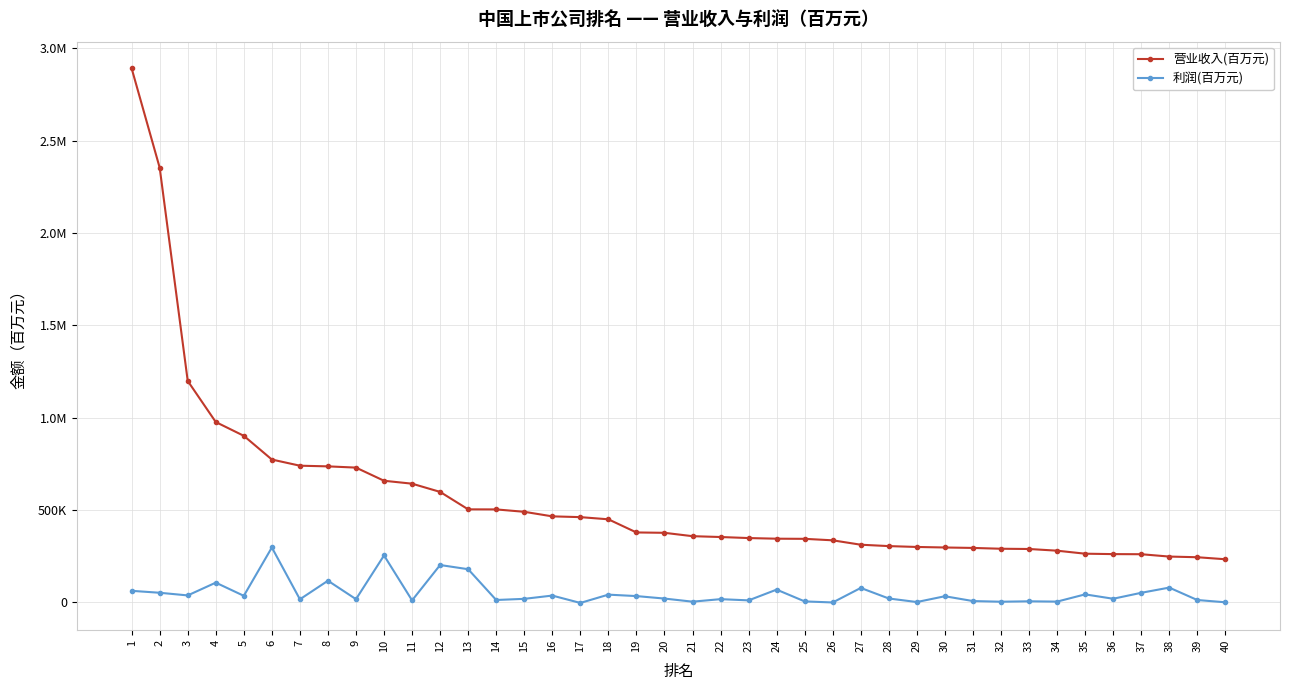

True or false: 营业收入(百万元) and 利润(百万元) cross at least once.

False